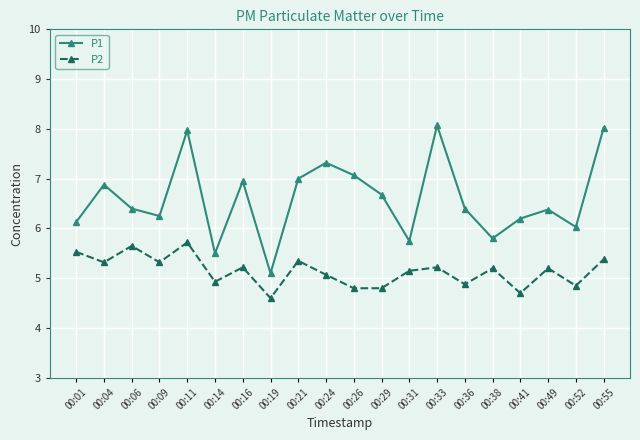

Which series has the largest range (max minus min)?

P1